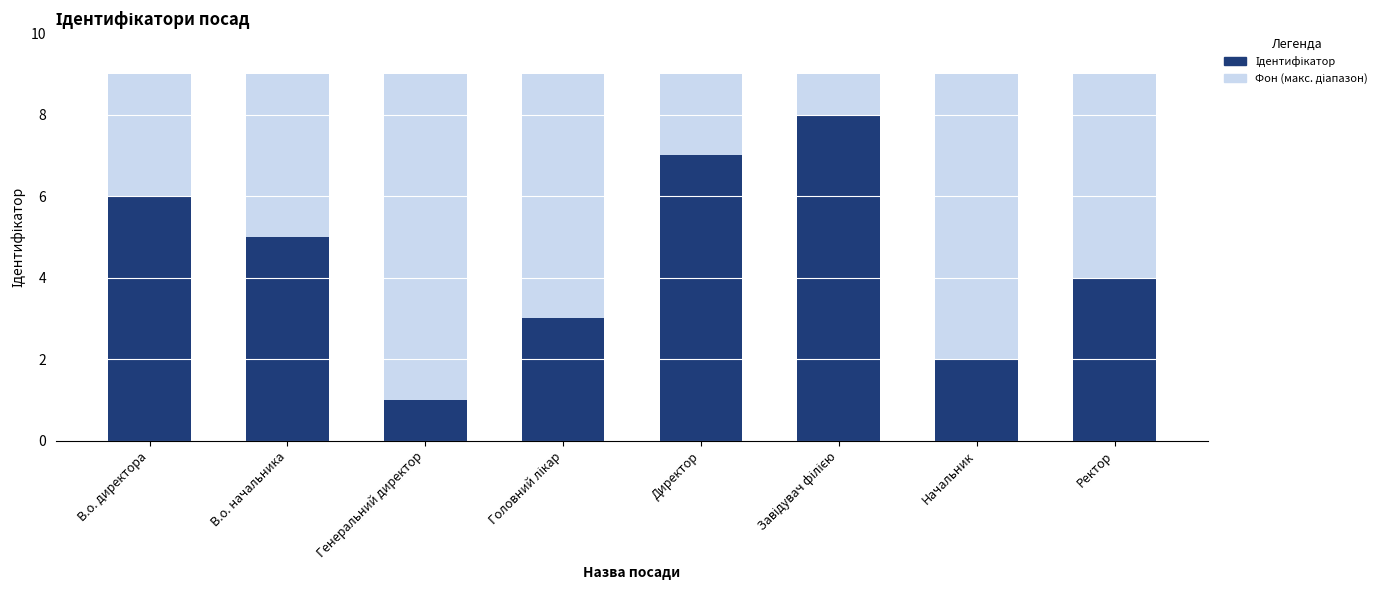

What is the value of the Фон bar at the 7th from the left?

9